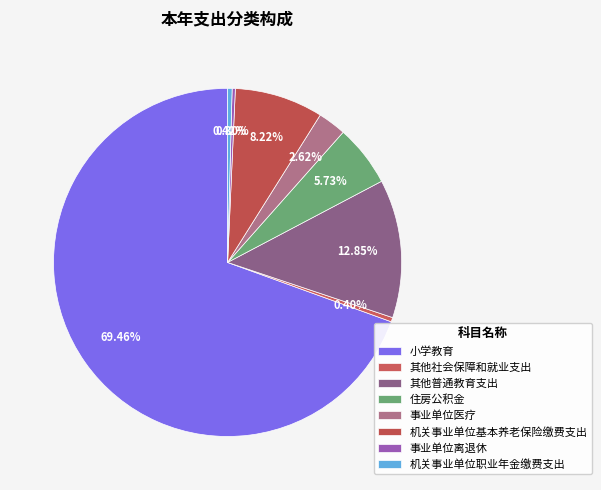

Which has a higher value, 小学教育 or 其他普通教育支出?

小学教育